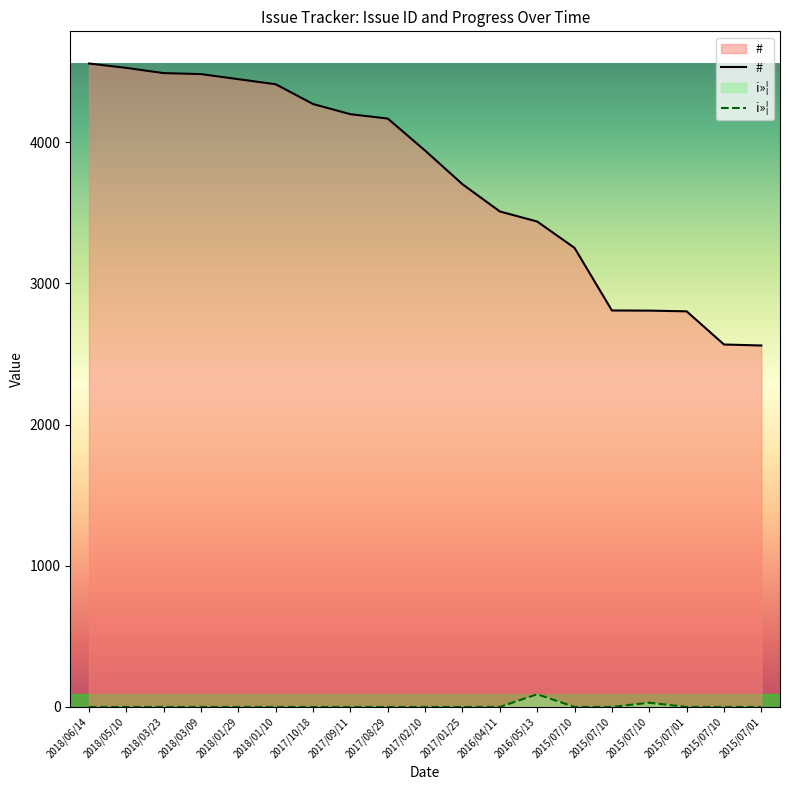

True or false: i»¦ has a value of 0 at 2018/01/29.

True